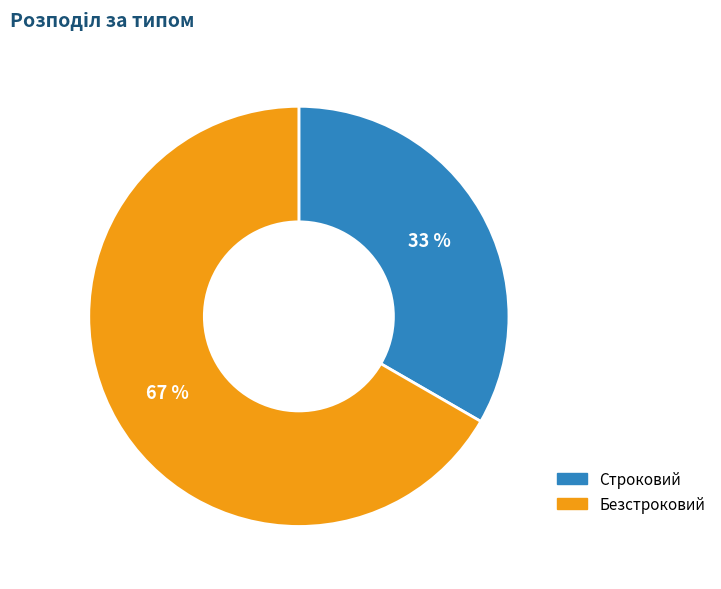

Approximately how many times larger is the value at Строковий compared to Безстроковий?

0.5